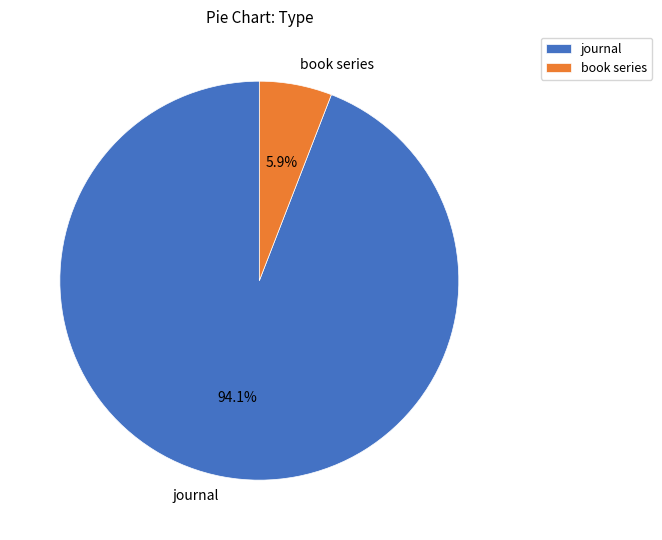

Rank the categories by value from highest to lowest.

journal, book series